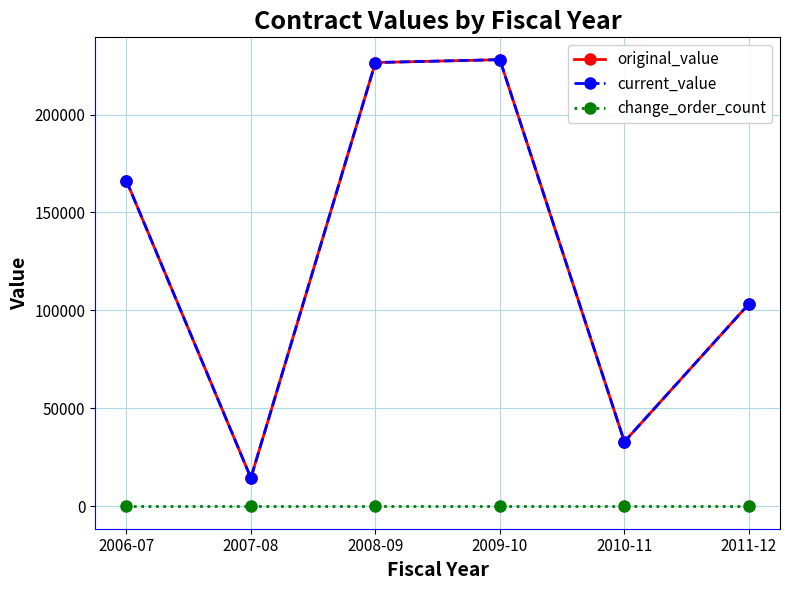

At which label is change_order_count closest to 0?

2006-07